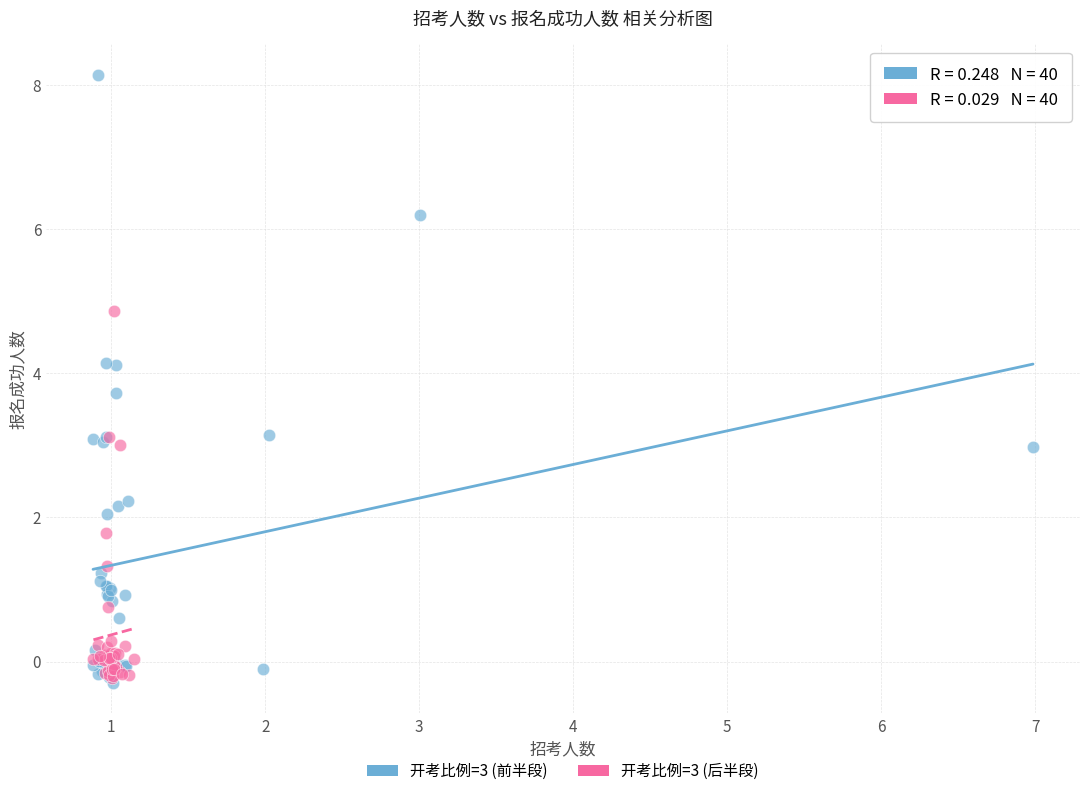

What are all the series names shown in the legend?

开考比例=3 (前半段), 开考比例=3 (后半段)